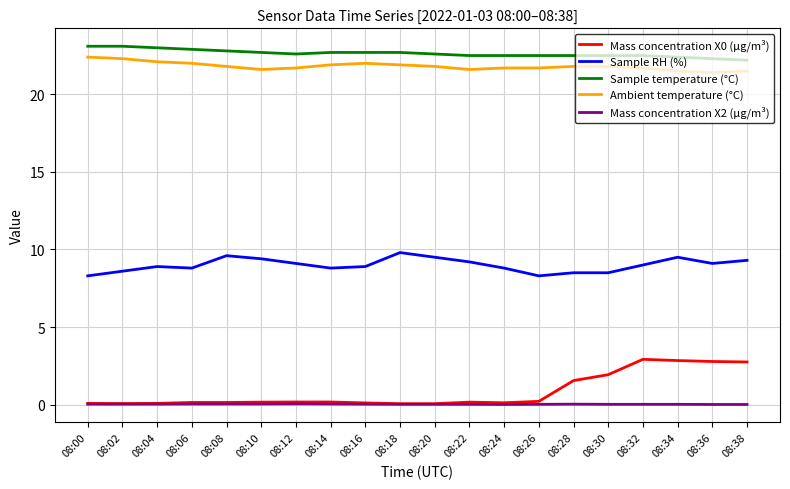

True or false: Sample RH (%) has a value of 15.4 at 08:38.

False